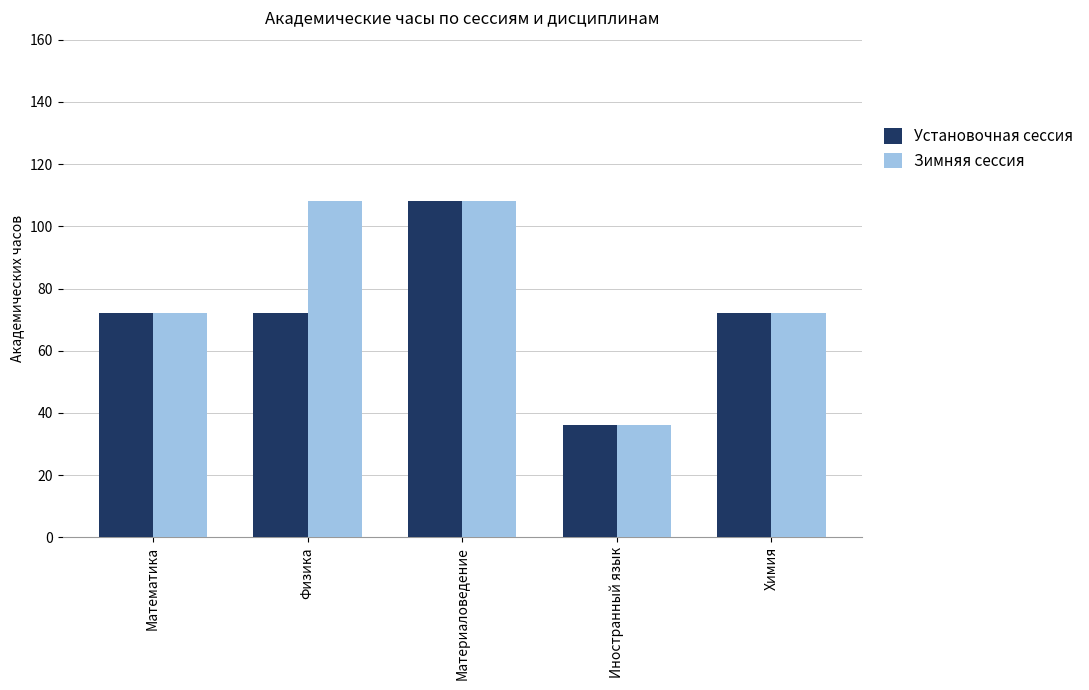

What is the total value across all series at Химия?

144